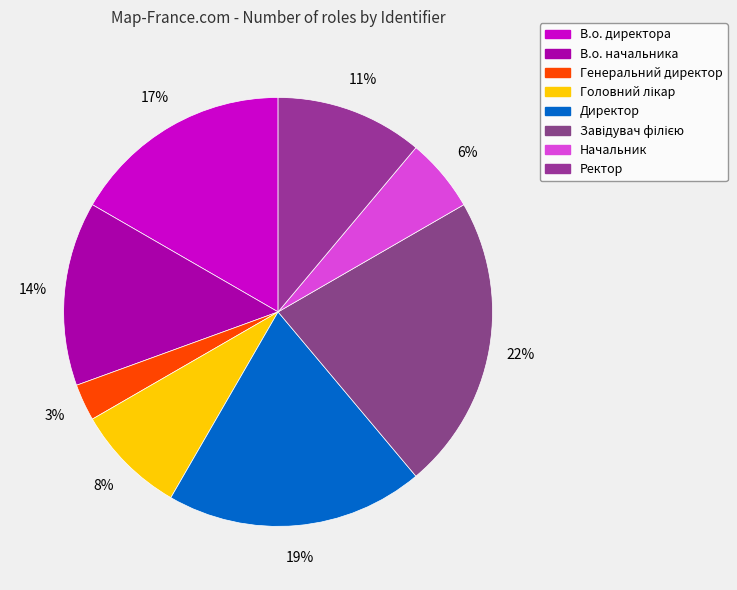

Which category has the biggest portion of the pie?

Завідувач філією